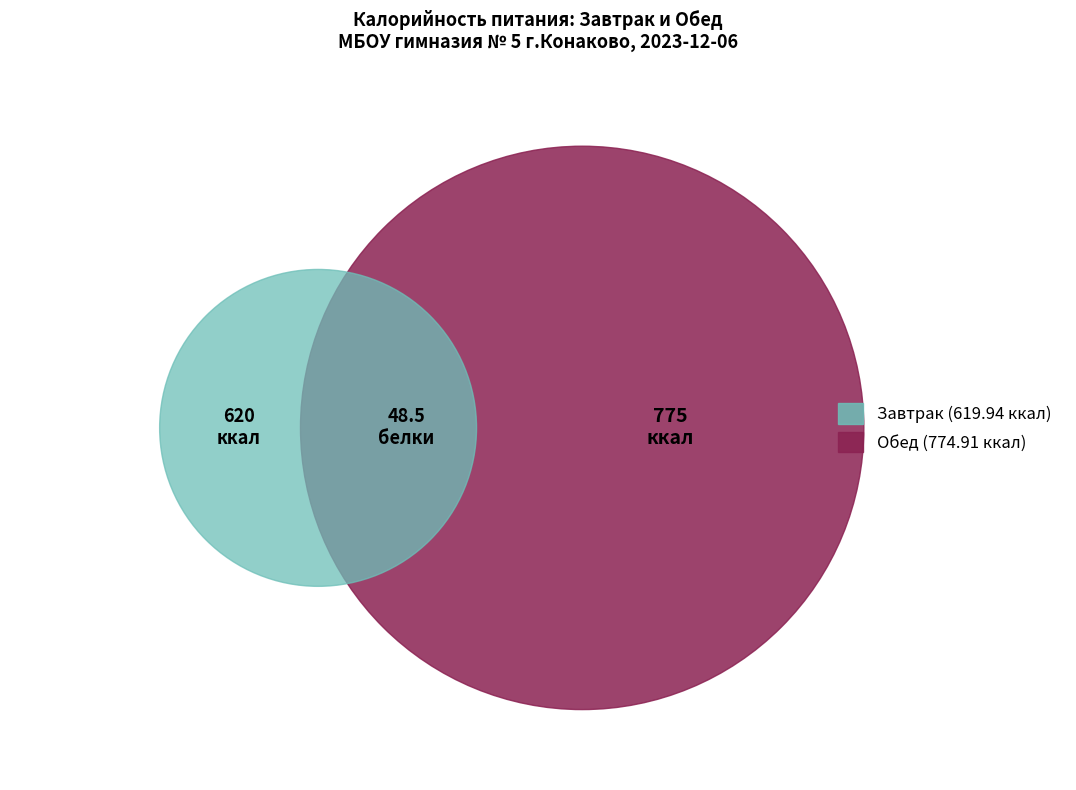

Is it true that Завтрак is 44% of the pie?

True